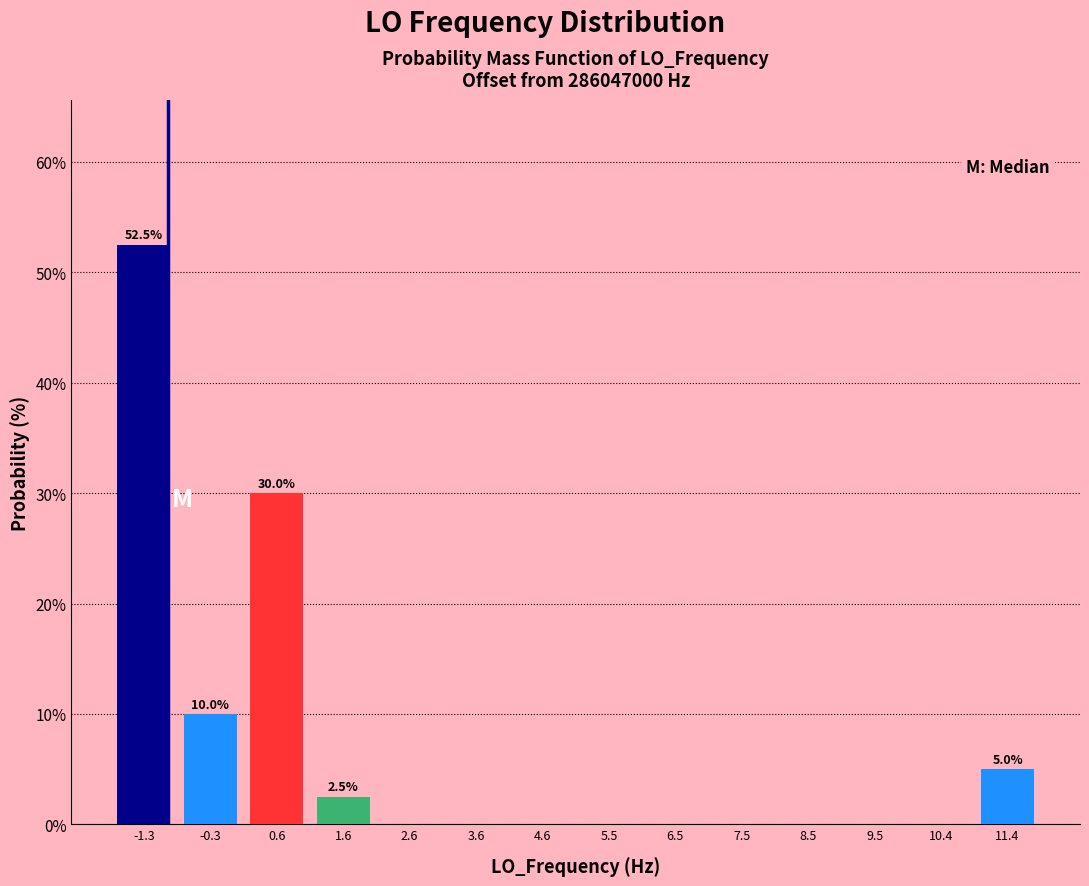

Reading right to left, list all the values displayed in this chart.

11.4=5.0	10.4=0.0	9.5=0.0	8.5=0.0	7.5=0.0	6.5=0.0	5.5=0.0	4.6=0.0	3.6=0.0	2.6=0.0	1.6=2.5	0.6=30.0	-0.3=10.0	-1.3=52.5